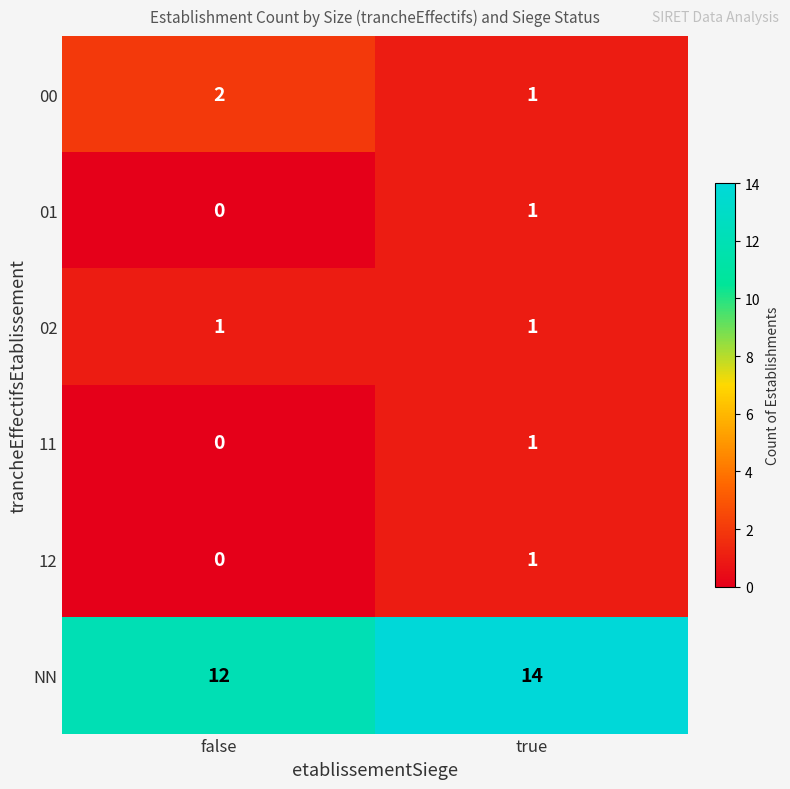

What is the maximum value shown in the chart?

14